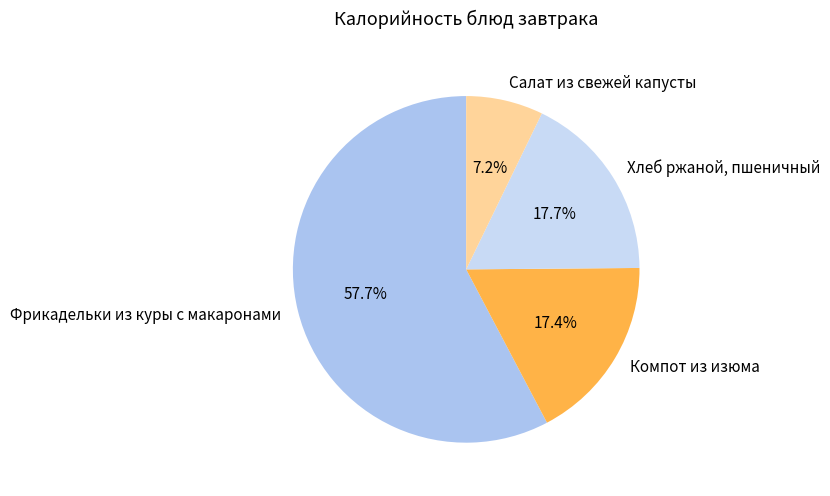

To the nearest percent, what percentage of the pie is Салат из свежей капусты?

7%